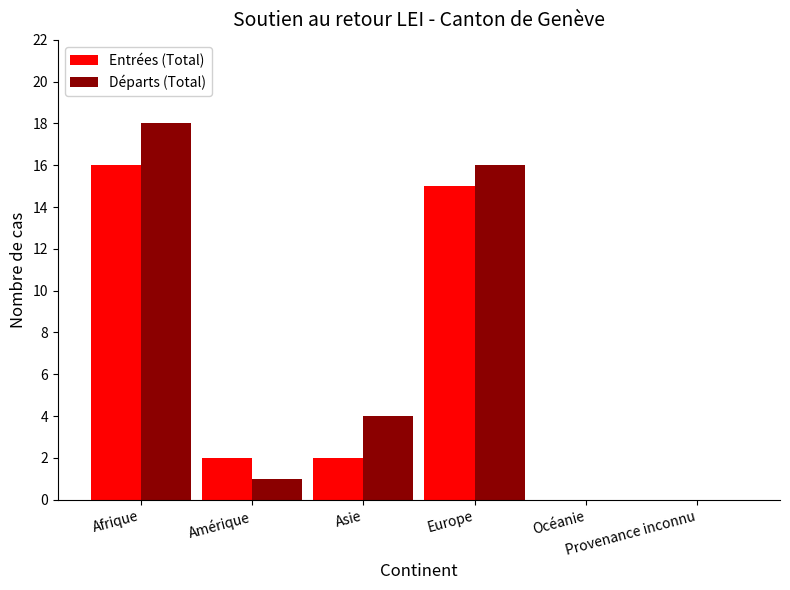

Which category has the highest value across all series?

Afrique